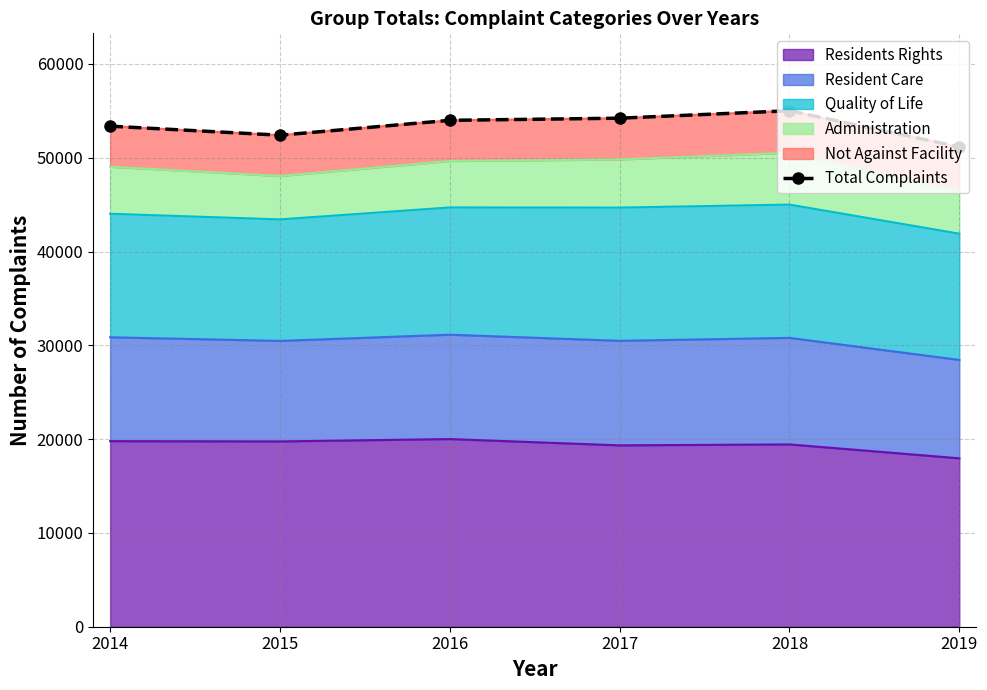

The chart shows a value of 10929 at 2016. True or false?

False